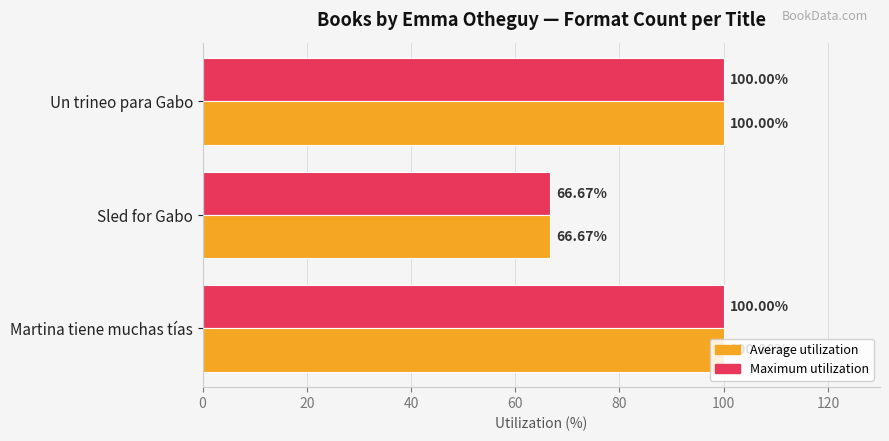

Count the number of data series in this chart.

2